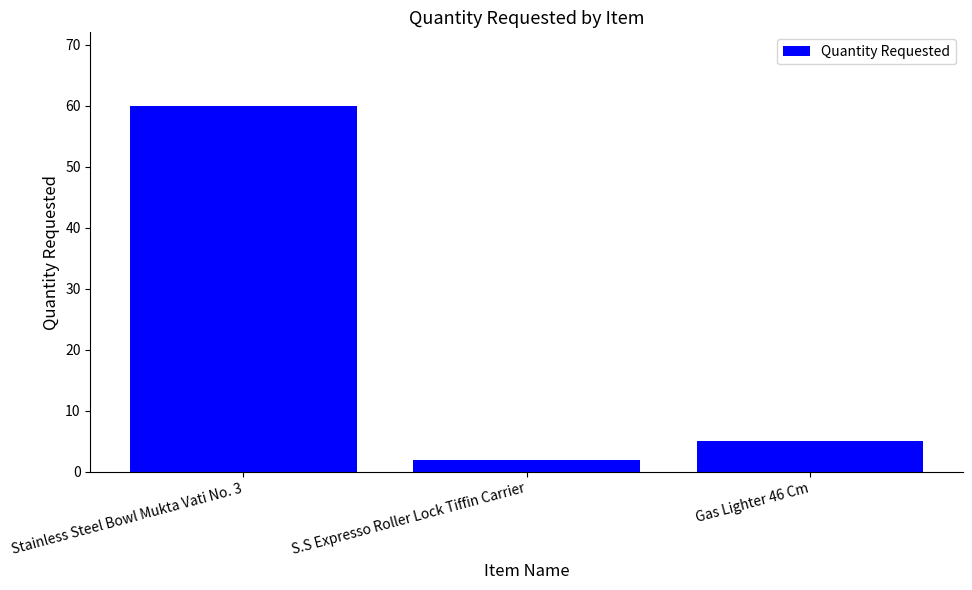

What is the minimum value shown in the chart?

2